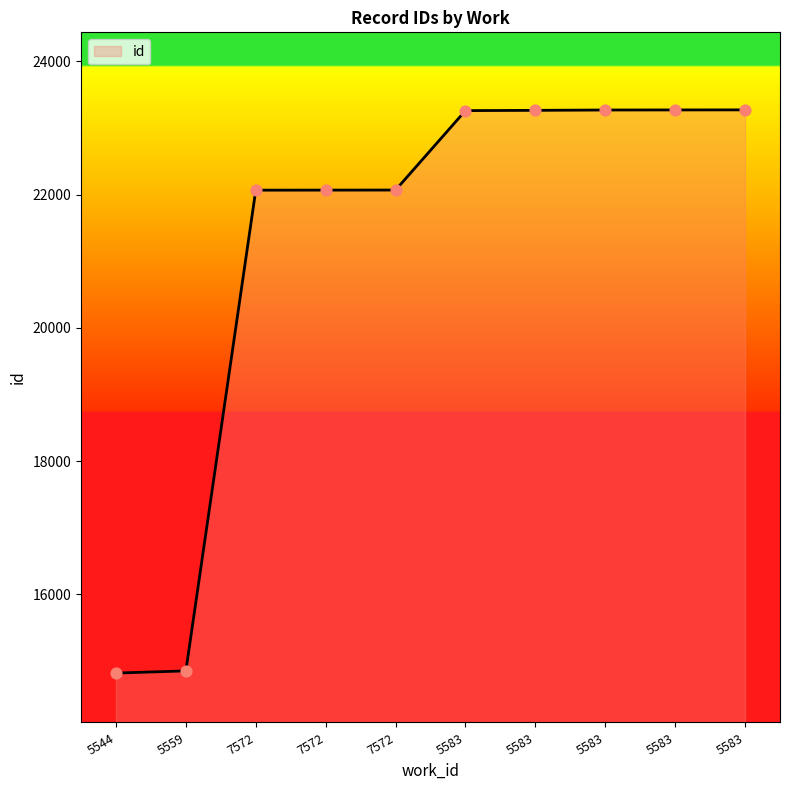

How many lines are shown in the chart?

1